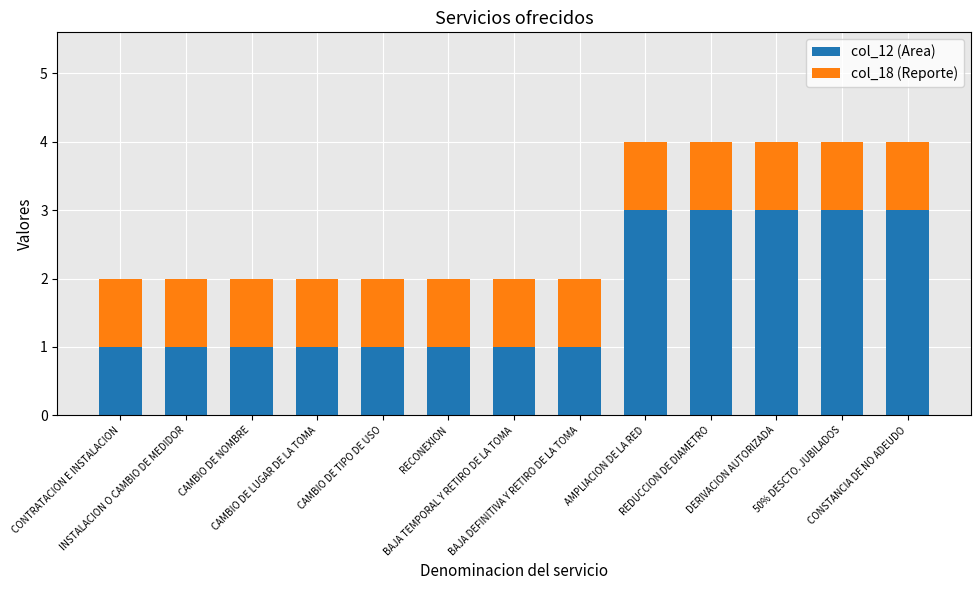

What is the sum of the col_12 (Area) values at RECONEXION and CONSTANCIA DE NO ADEUDO?

4